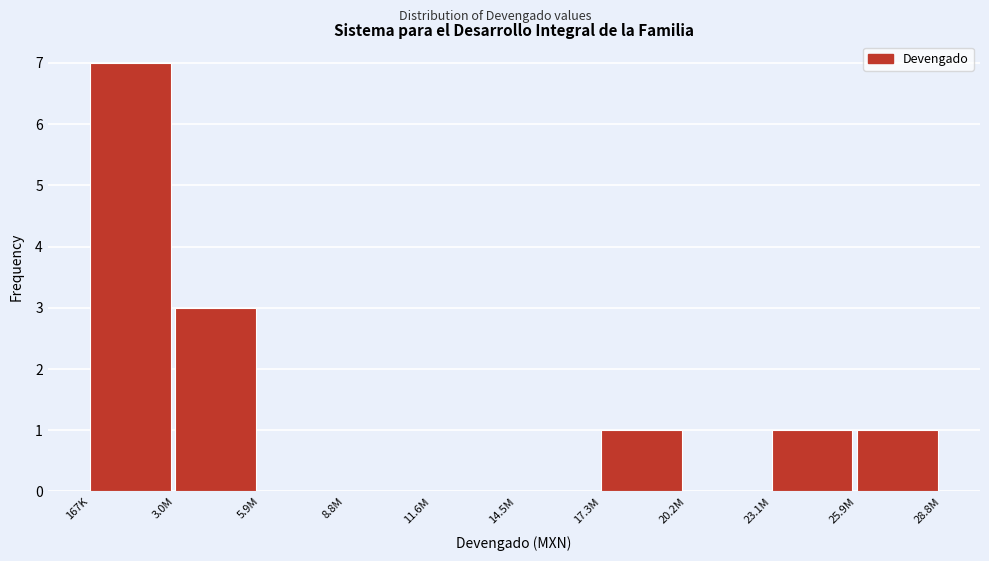

Reading left to right, list all the values displayed in this chart.

167K=7	3.0M=3	5.9M=0	8.8M=0	11.6M=0	14.5M=0	17.3M=1	20.2M=0	23.1M=1	25.9M=1